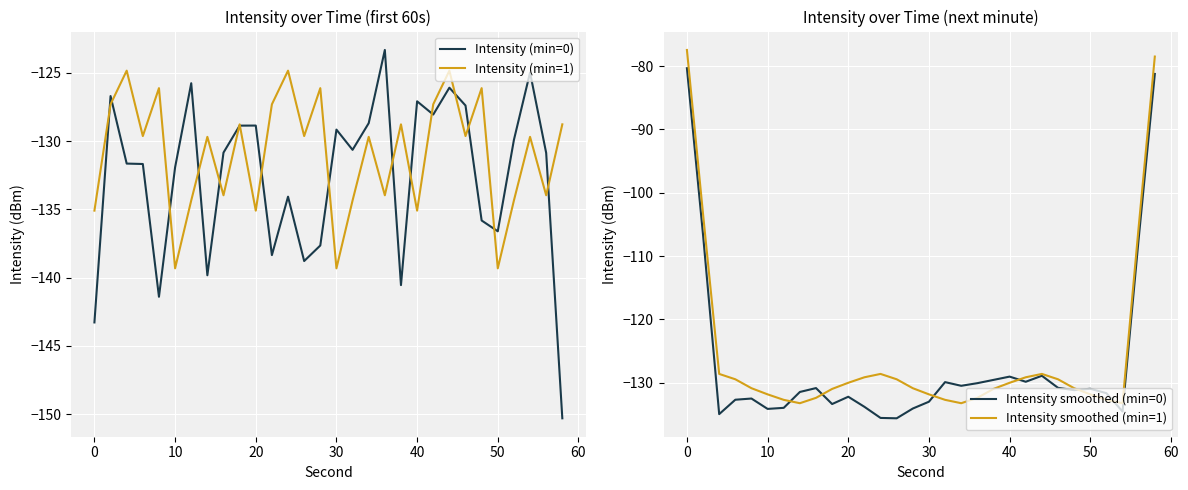

Count the number of data series in this chart.

4